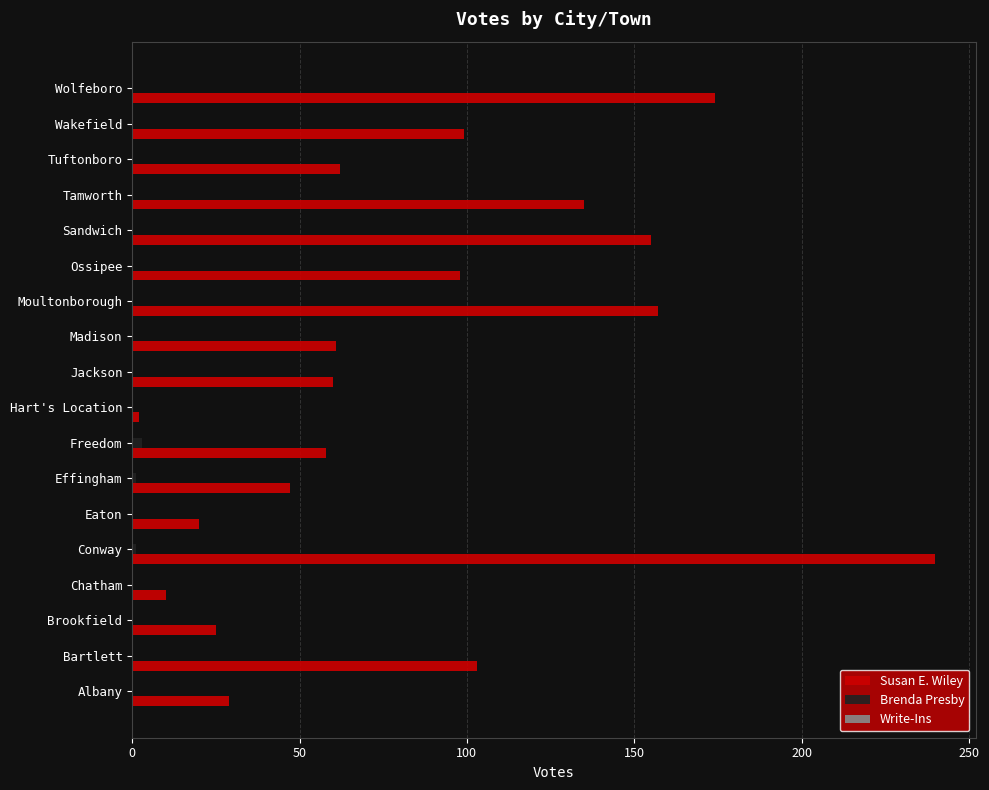

The Susan E. Wiley series shows 16 at Freedom. True or false?

False